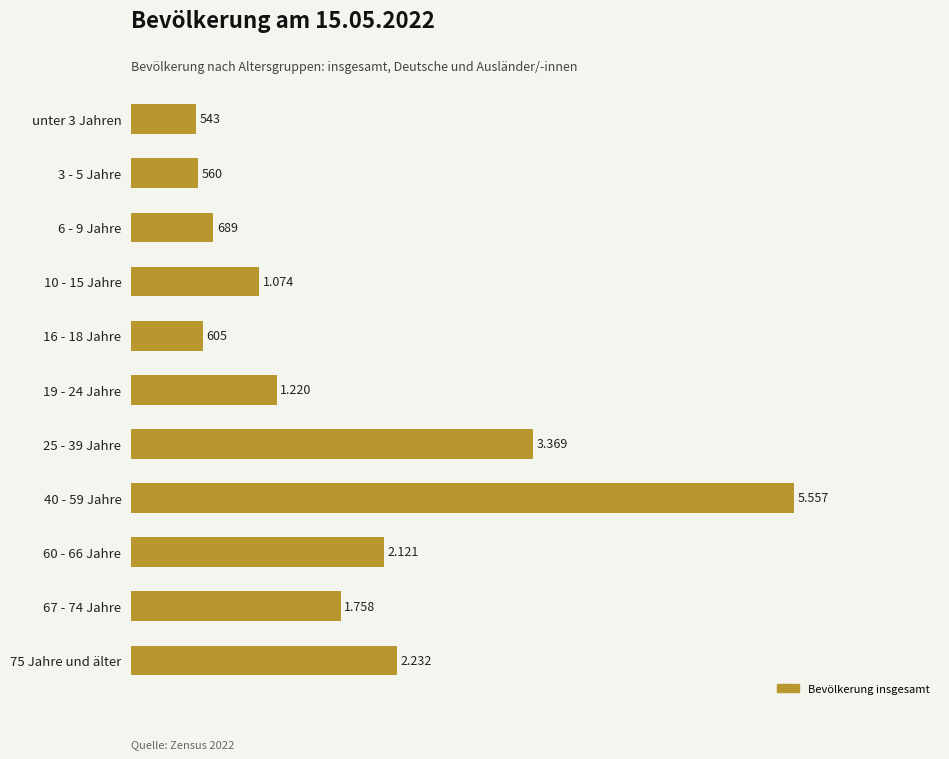

Are the bars horizontal?

Yes